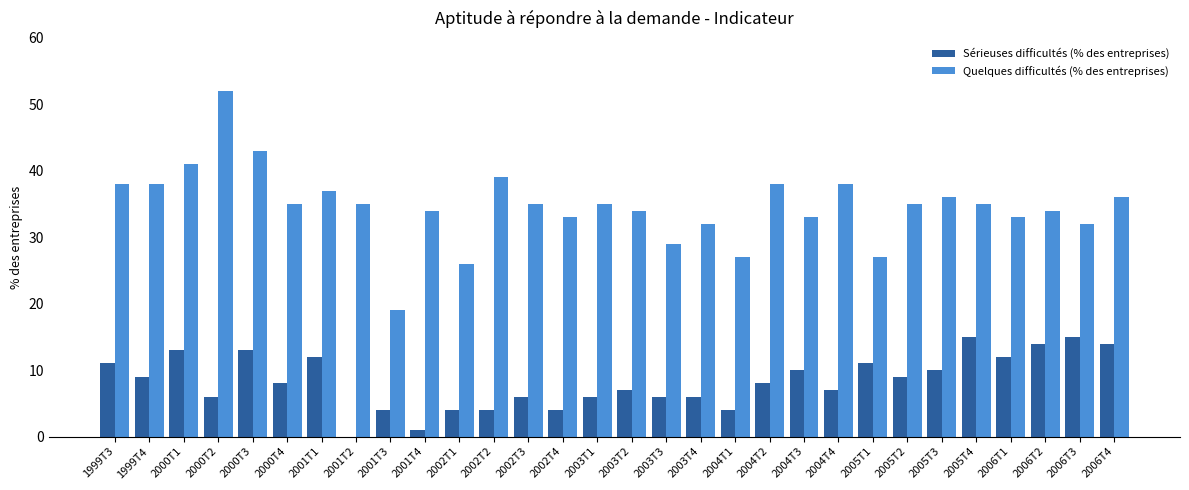

What is the difference between the Quelques difficultés (% des entreprises) values at 2001T1 and 2002T2?

2